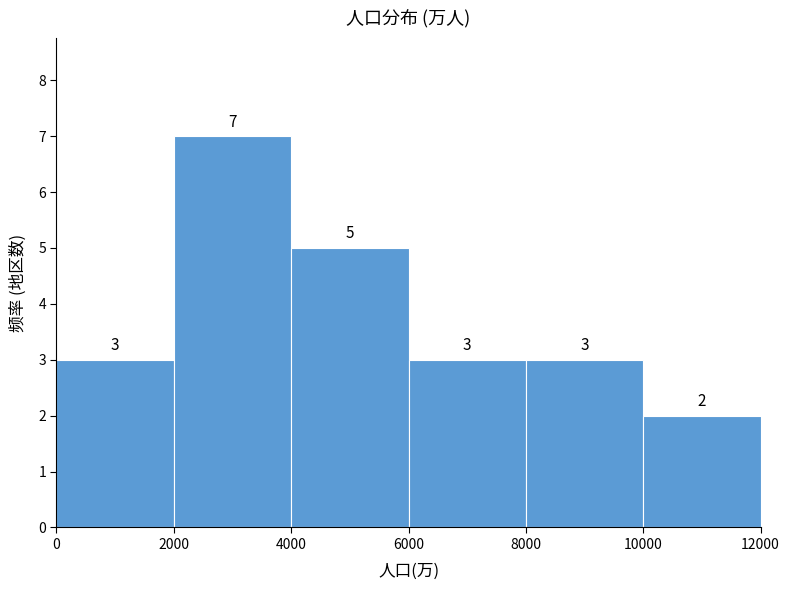

Reading left to right, transcribe this chart: for each bar, give the range it covers on the x-axis and its height.

0 to 2000: 3
2000 to 4000: 7
4000 to 6000: 5
6000 to 8000: 3
8000 to 10000: 3
10000 to 12000: 2